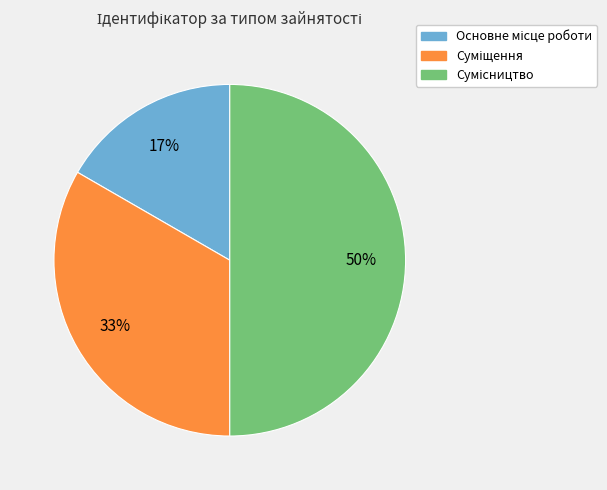

To the nearest percent, what is the difference between the largest and smallest slice percentages?

33%